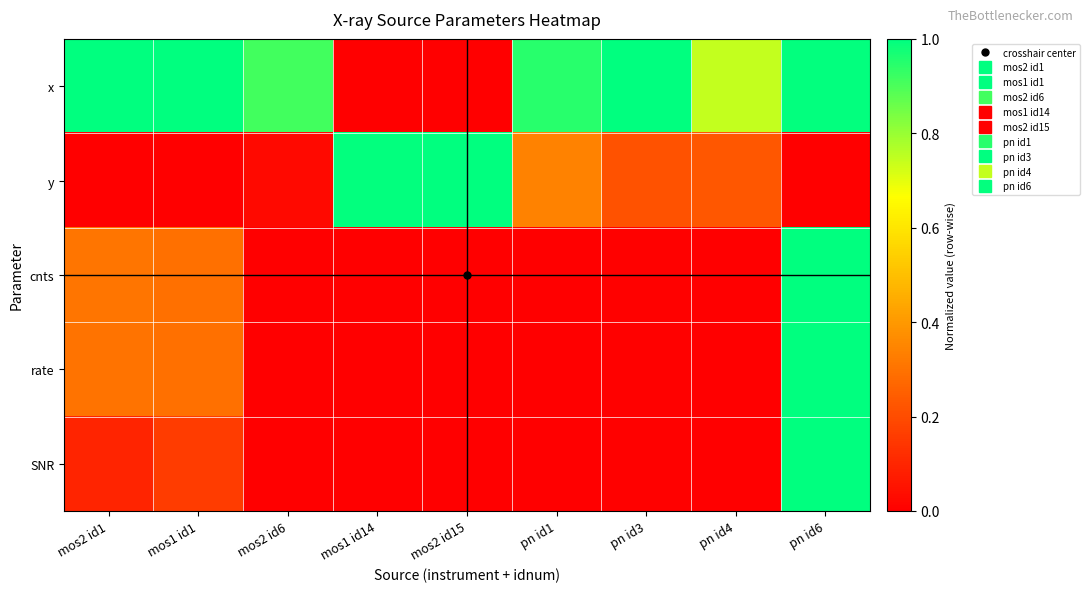

What is the total value across all series at mos1 id14?

1.0